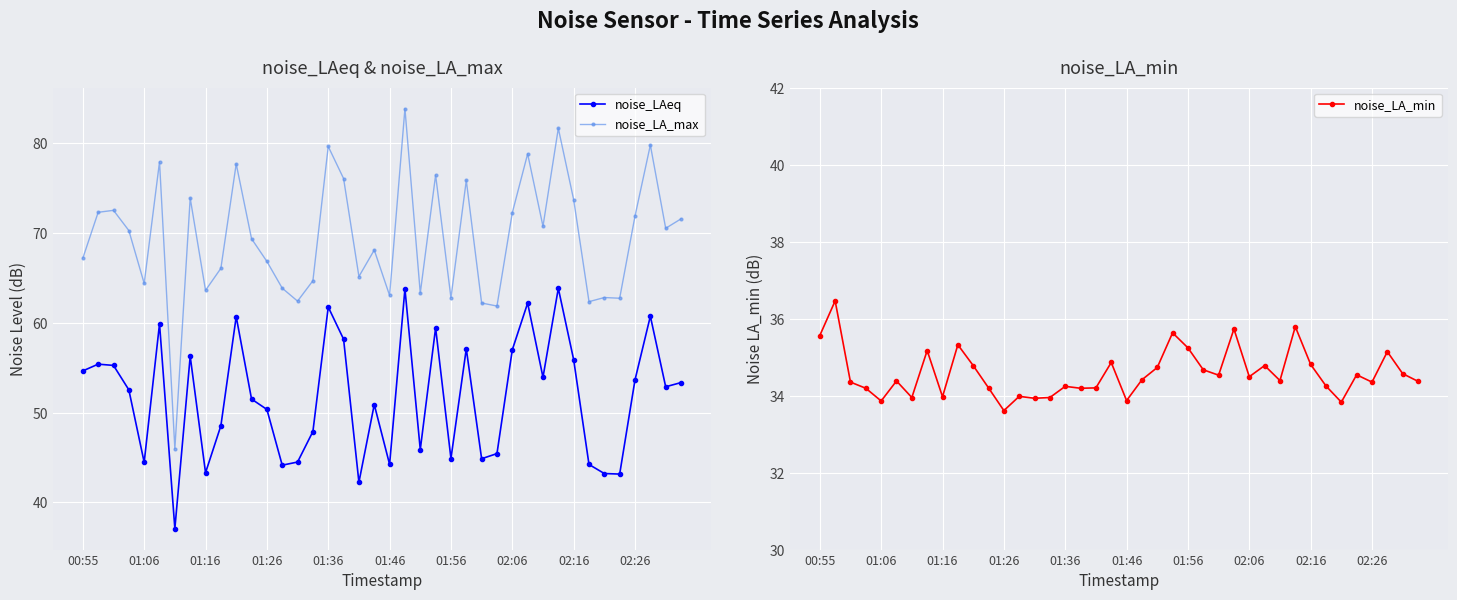

True or false: noise_LAeq and noise_LA_max intersect in this chart.

False